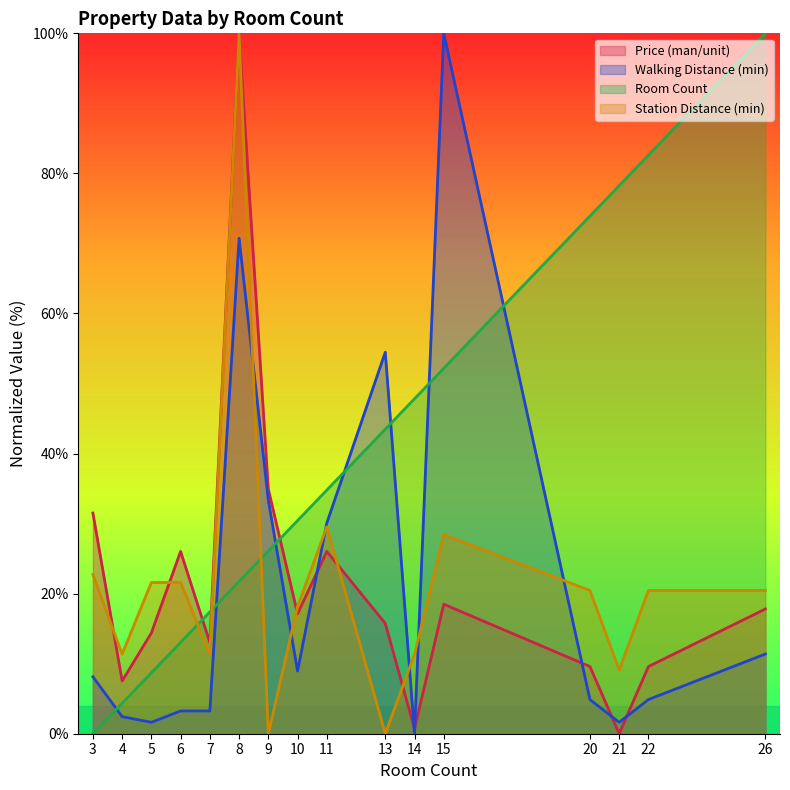

Reading left to right, transcribe all the data shown in this chart.

Room Count: 3=0.0	4=4.3	5=8.7	6=13.0	7=17.4	8=21.7	9=26.1	10=30.4	11=34.8	13=43.5	14=47.8	15=52.2	20=73.9	21=78.3	22=82.6	26=100.0
Price (man/unit): 3=31.5	4=7.5	5=14.4	6=26.0	7=13.0	8=100.0	9=34.9	10=17.1	11=26.0	13=15.8	14=0.7	15=18.5	20=9.6	21=0.0	22=9.6	26=17.8
Walking Distance (min): 3=8.1	4=2.4	5=1.6	6=3.3	7=3.3	8=70.7	9=33.3	10=8.9	11=30.1	13=54.5	14=0.0	15=100.0	20=4.9	21=1.6	22=4.9	26=11.4
Nearest Station Distance (min): 3=22.7	4=11.4	5=21.6	6=21.6	7=11.4	8=100.0	9=0.0	10=18.2	11=29.5	13=0.0	14=11.4	15=28.4	20=20.5	21=9.1	22=20.5	26=20.5